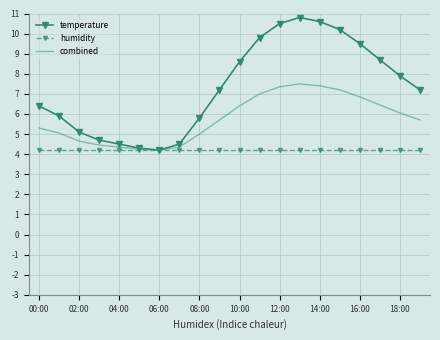

At how many categories does at least one series exceed 5?

15